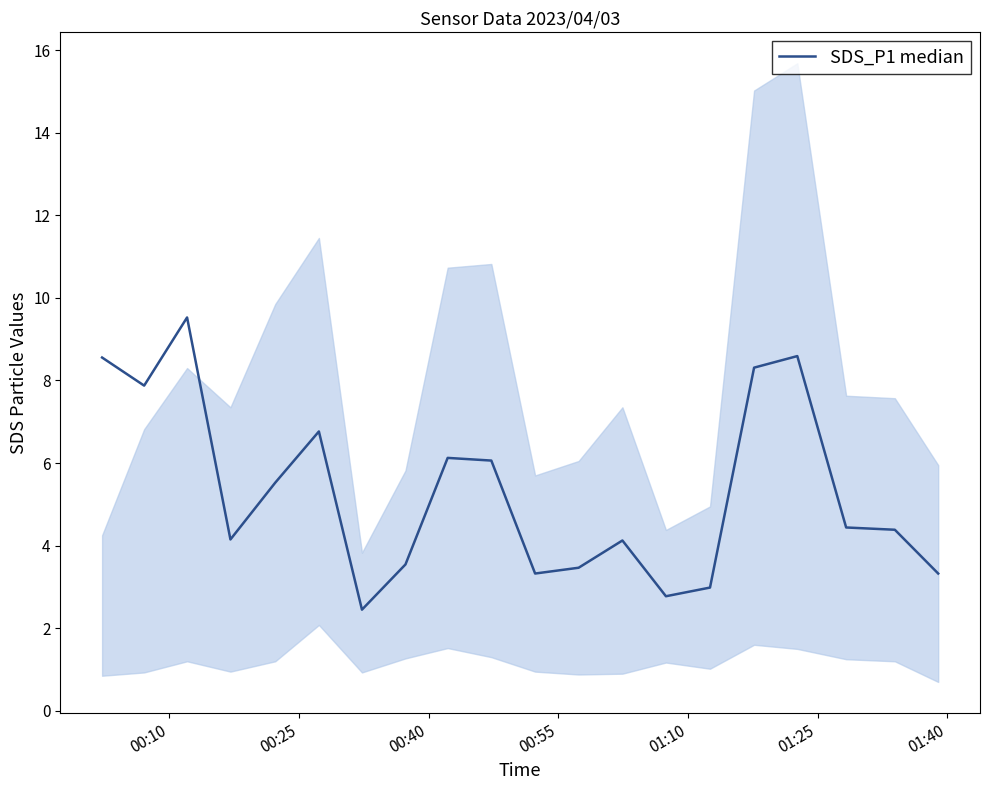

The value at 11 is 5.8. True or false?

False